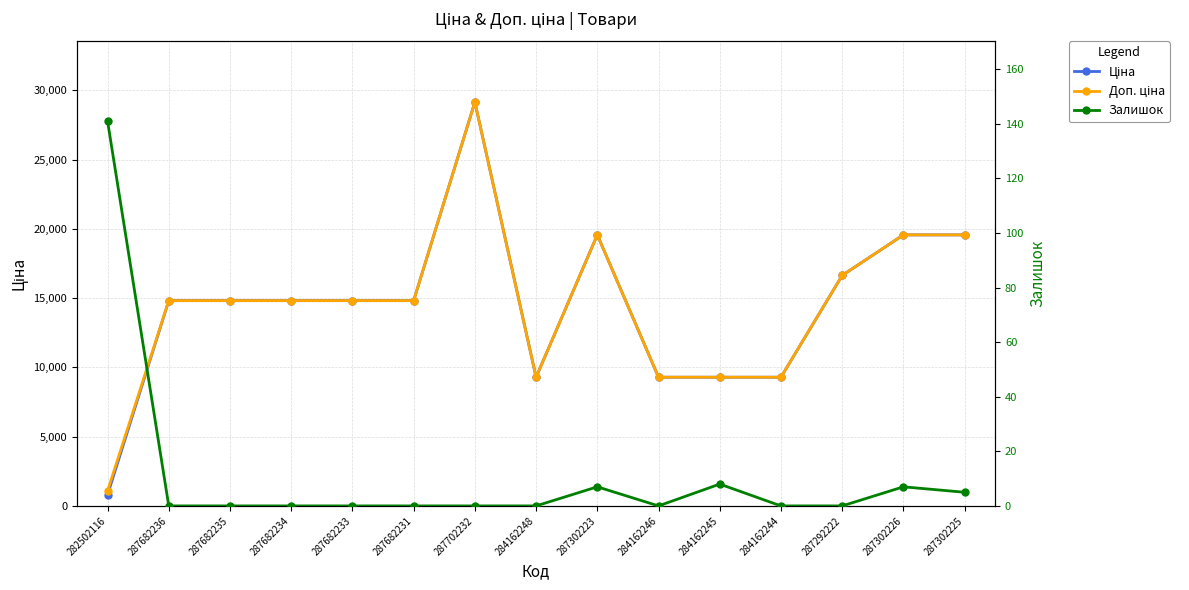

Rank the categories by Ціна value from lowest to highest.

282502116, 284162248, 284162246, 284162245, 284162244, 287682236, 287682235, 287682234, 287682233, 287682231, 287292222, 287302223, 287302226, 287302225, 287702232